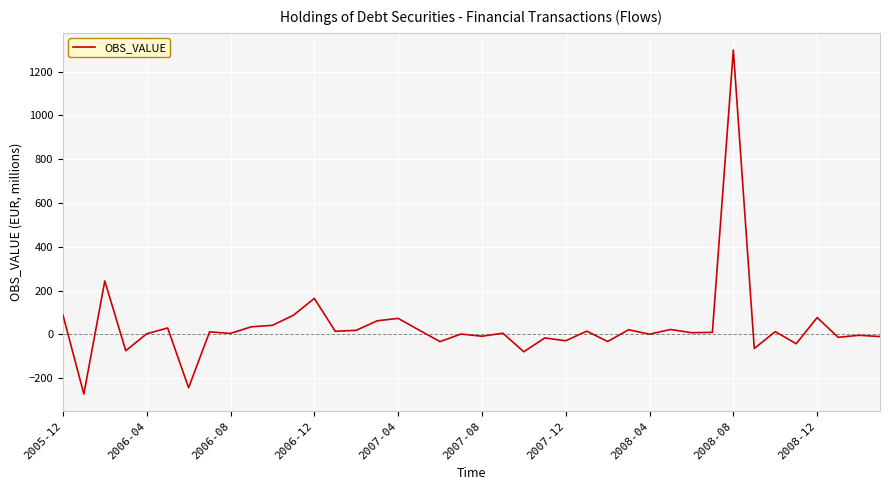

What is the maximum value shown in the chart?

1299.0